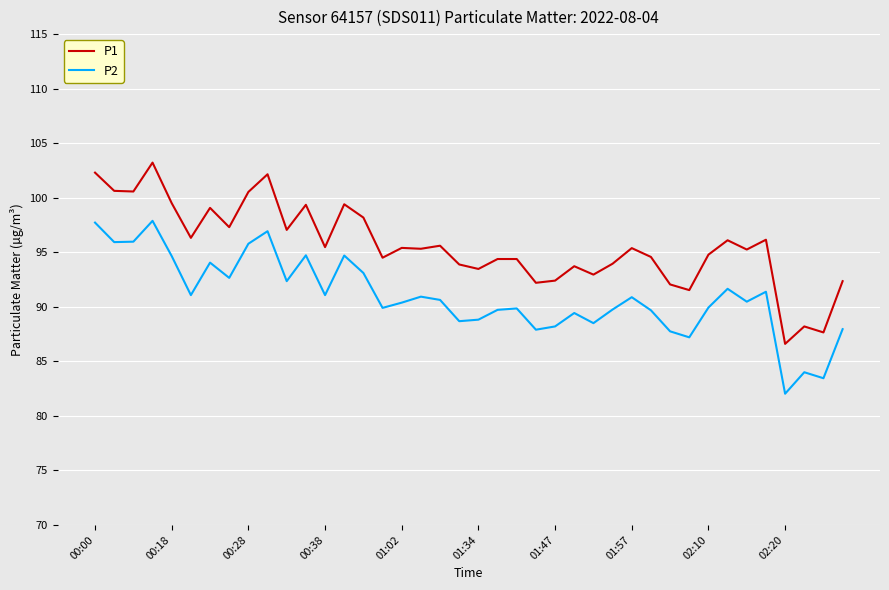

Which series has the largest total across all categories?

P1